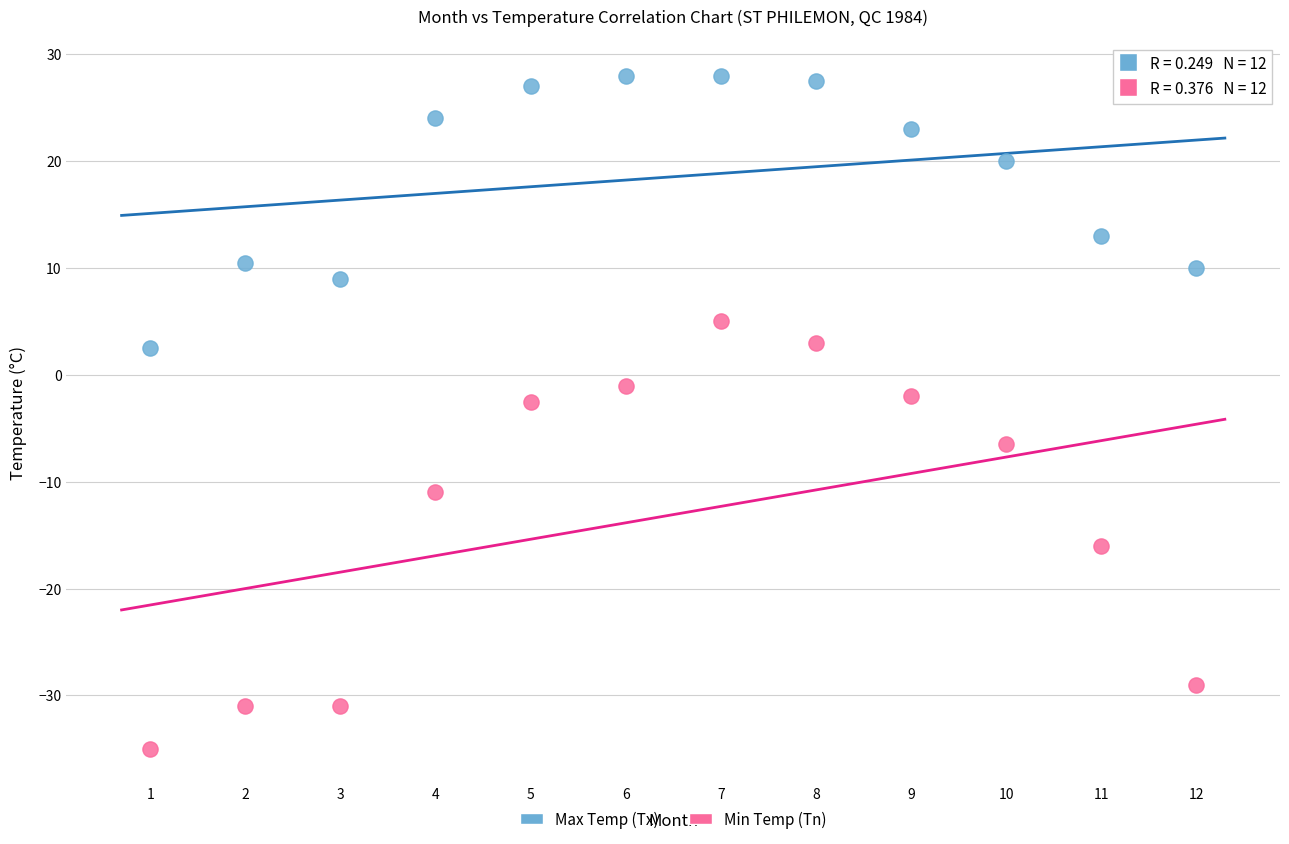

Which series contains the highest Y value?

Max Temp (Tx)